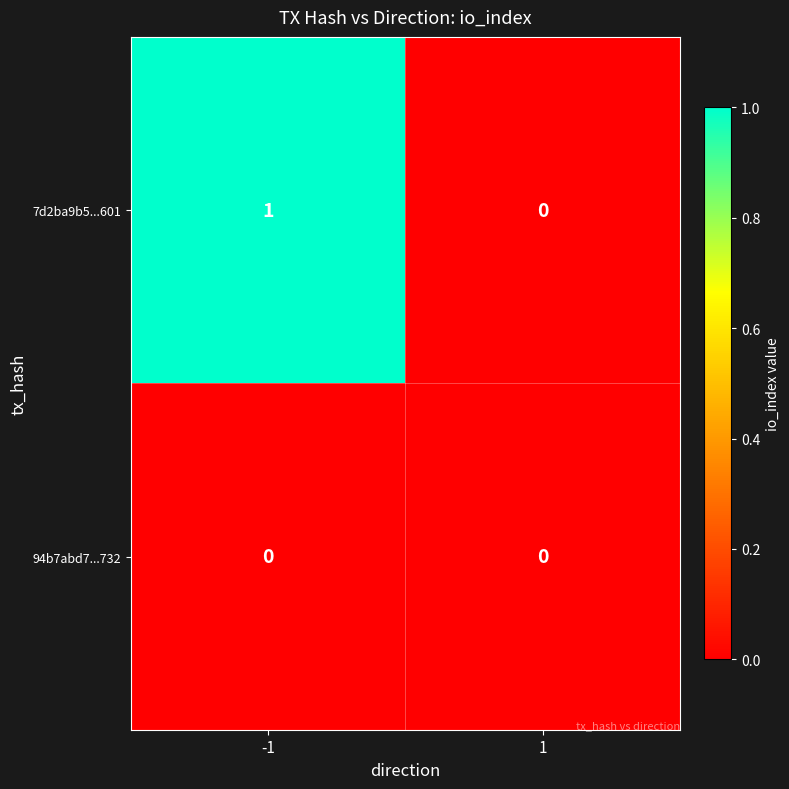

List the series in order of their overall mean, lowest first.

94b7abd7...732, 7d2ba9b5...601